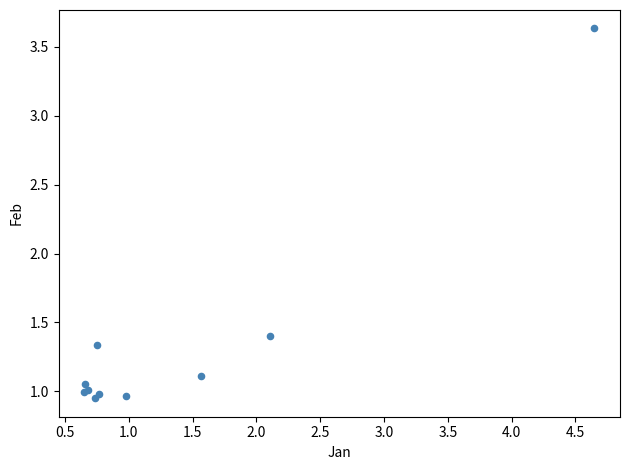

What Y value in the scatter plot is closest to 2?

1.4